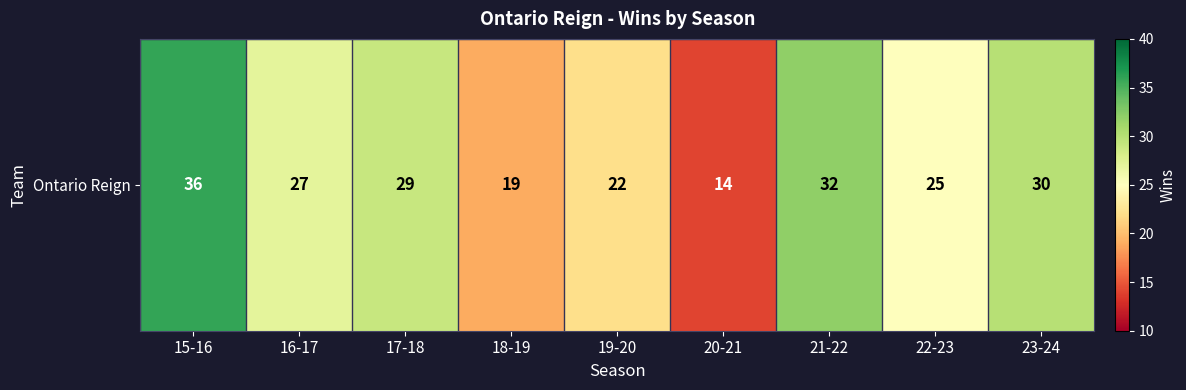

What is the sum of all values?

234